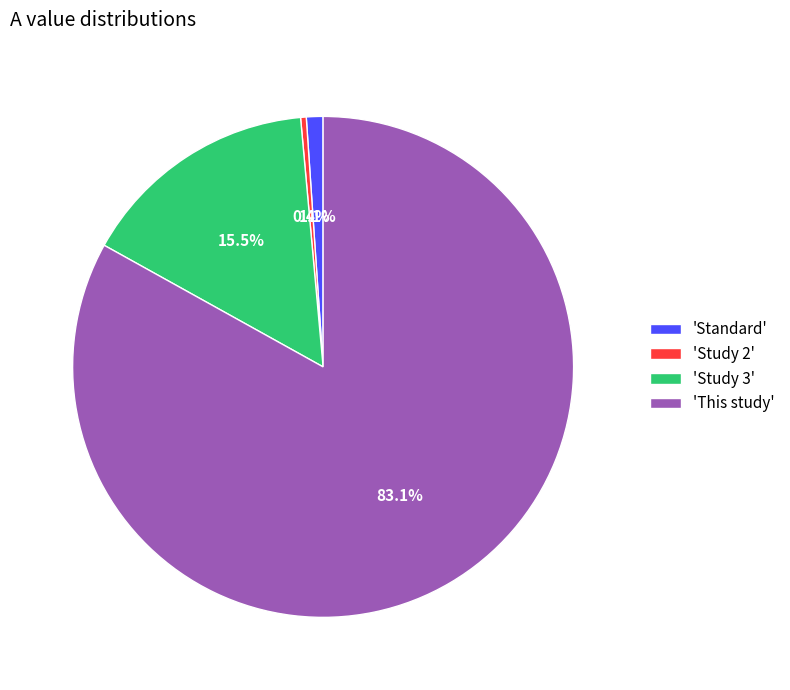

How many slices are in this pie chart?

4